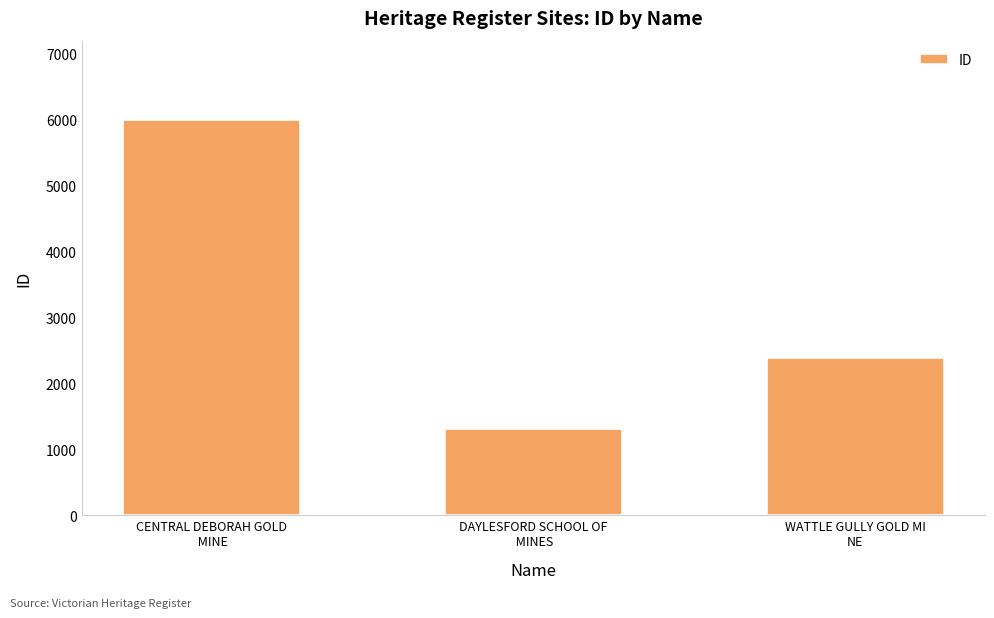

Count the number of categories in the chart.

3